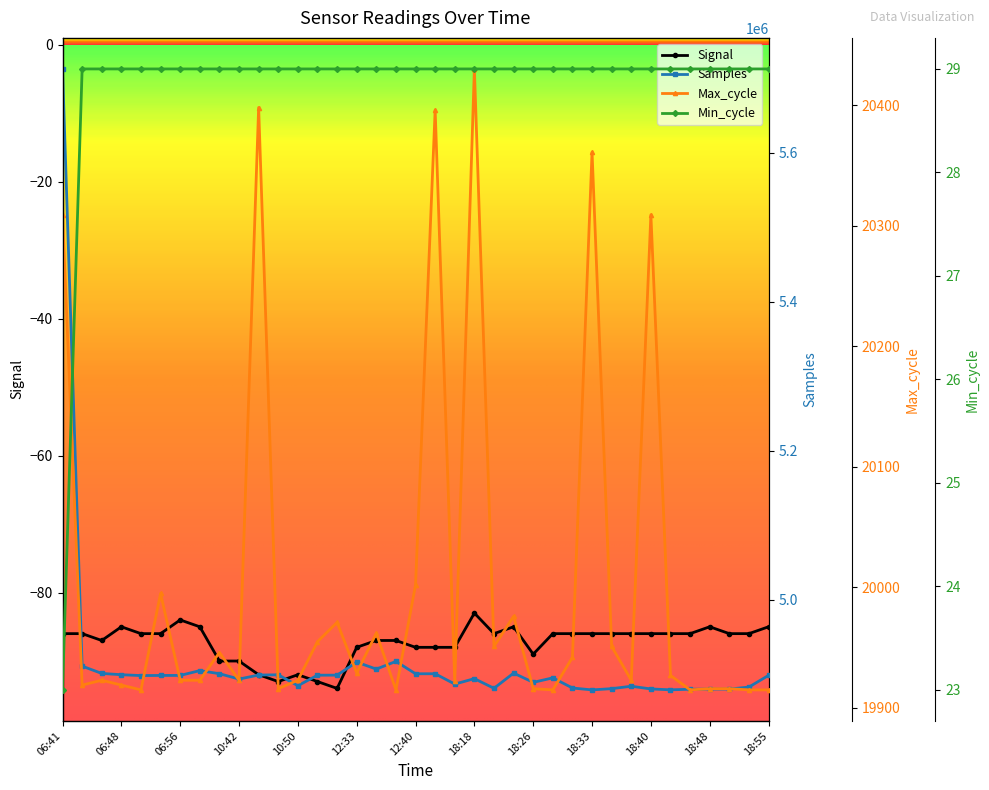

Which series has the largest total across all categories?

Samples